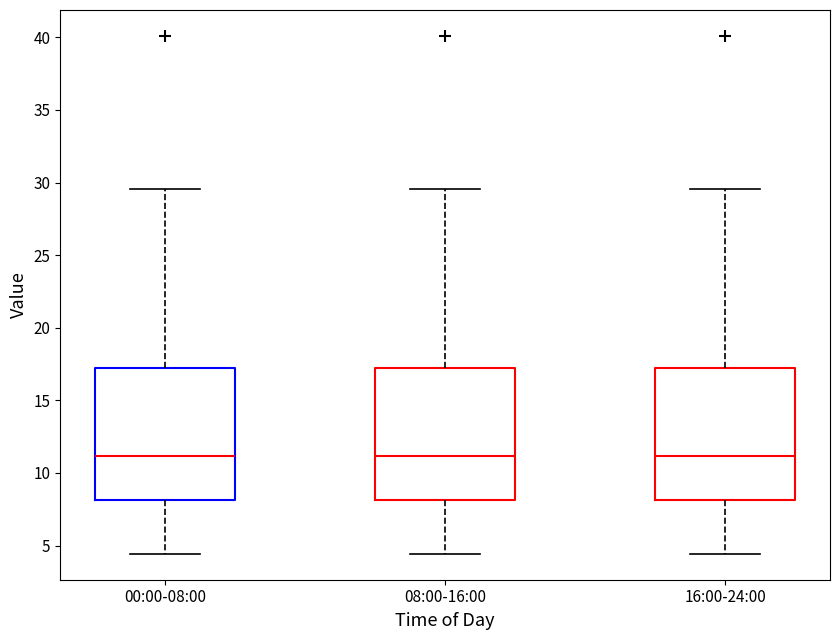

Reading left to right, transcribe this box plot: for each box, give where its median line is, the range the box spans, and where its two whiskers end, as read against the y-axis. The values are not printed on the chart, so give them approximately, as read against the axis.

00:00-08:00: median 11.0, box 8.0 to 17.0, whiskers 4.5 to 29.5
08:00-16:00: median 11.0, box 8.0 to 17.0, whiskers 4.5 to 29.5
16:00-24:00: median 11.0, box 8.0 to 17.0, whiskers 4.5 to 29.5